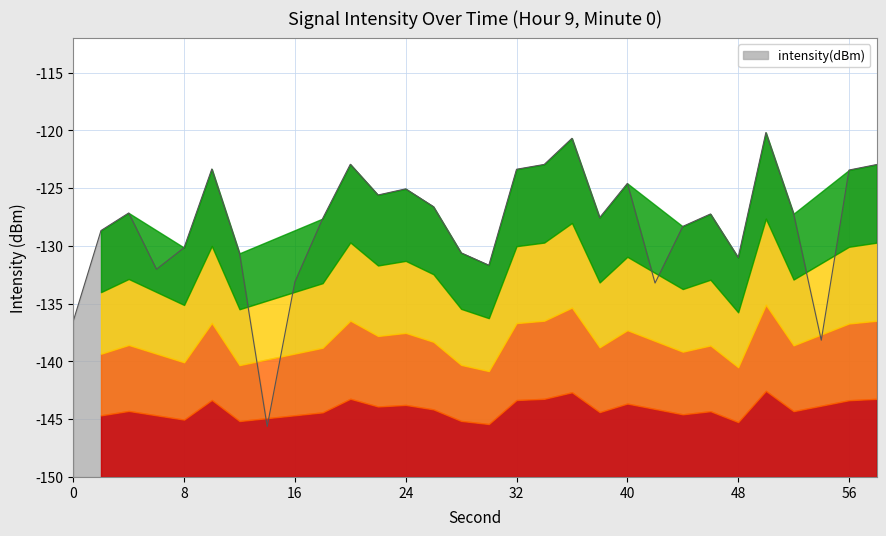

Does the chart have visible grid lines?

Yes